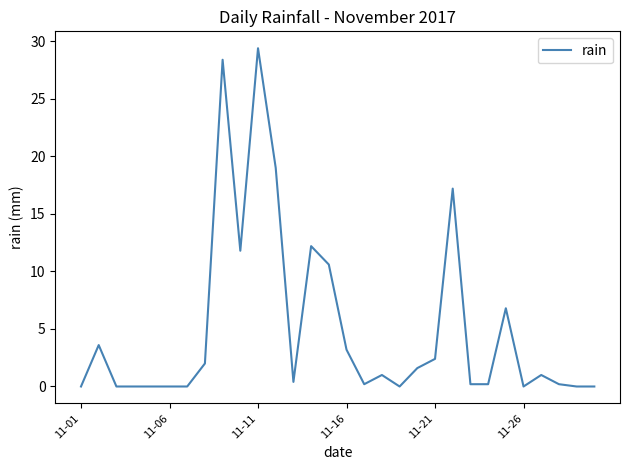

What is the greatest value displayed?

29.4